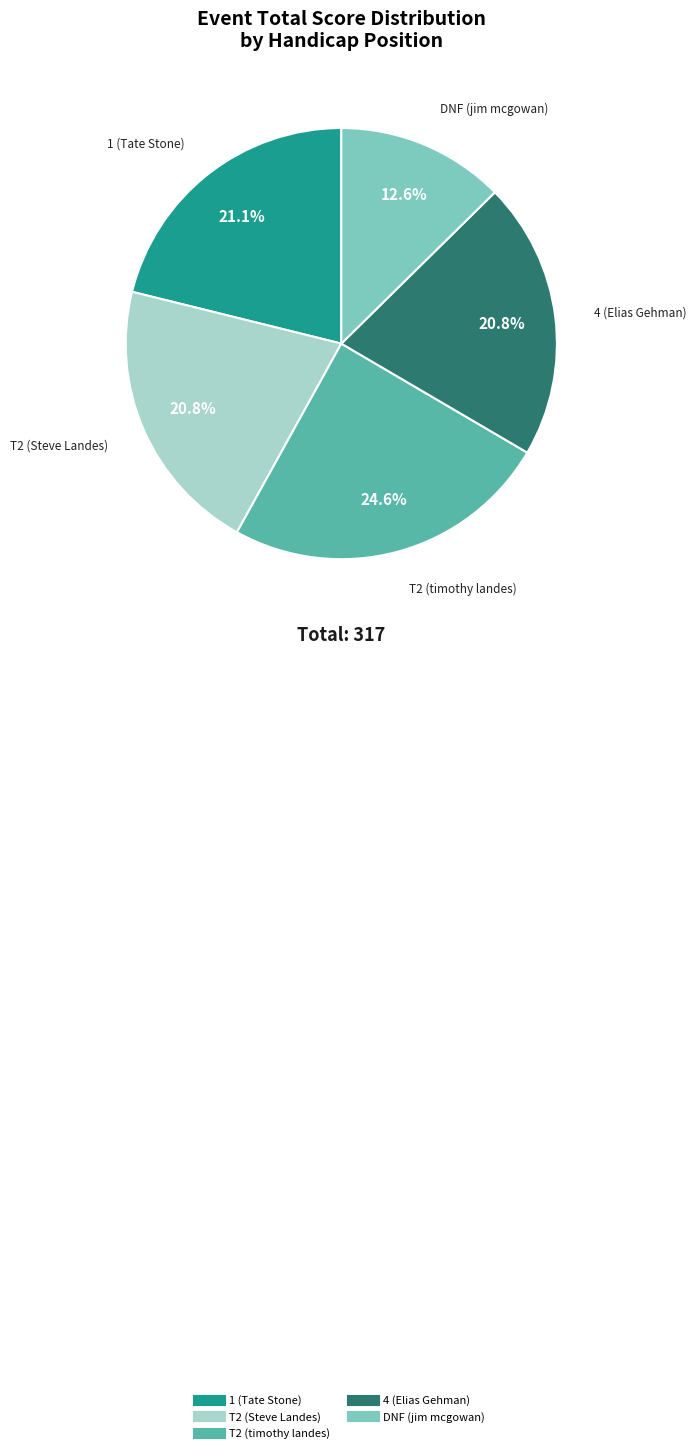

To the nearest percent, what is the average slice percentage?

20%